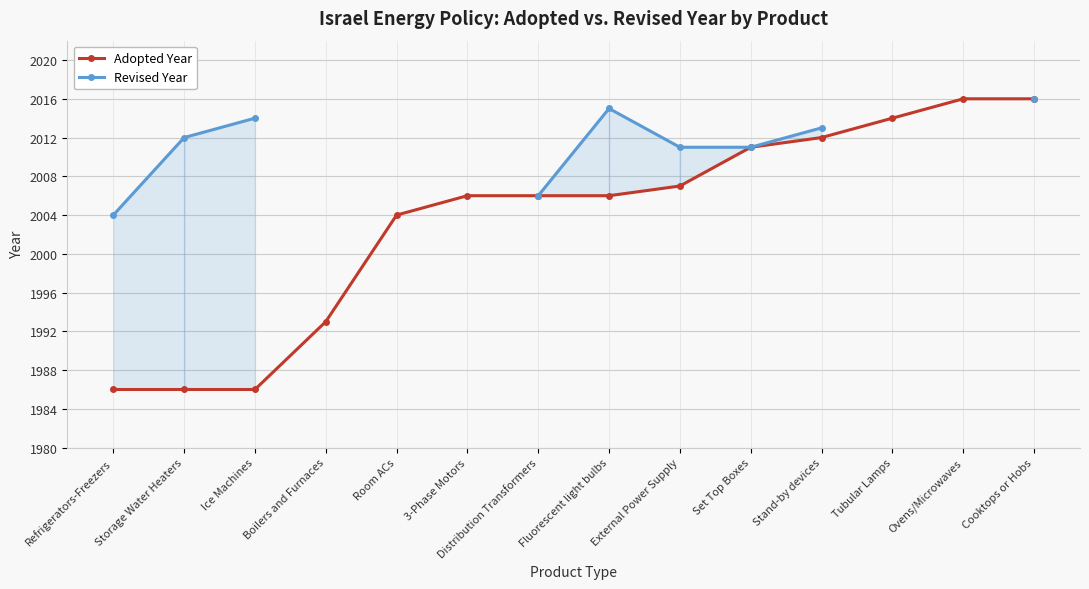

What is the value of the Revised Year point at the 1st from the left?

2004.0